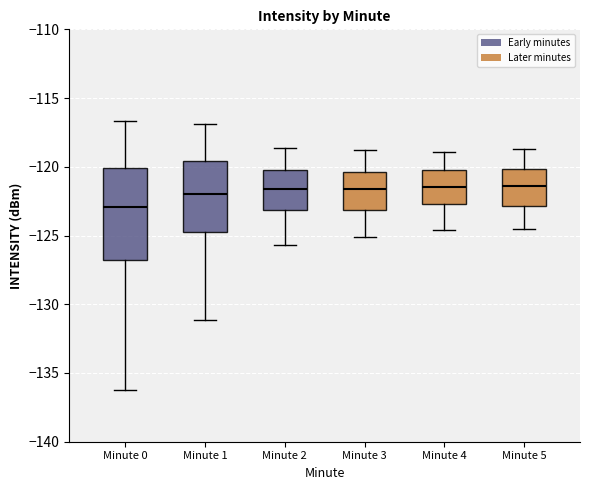

Where is the upper edge of the box for Minute 1 on the y-axis? The values are not printed on the chart, so give them approximately, as read against the axis.

-119.5